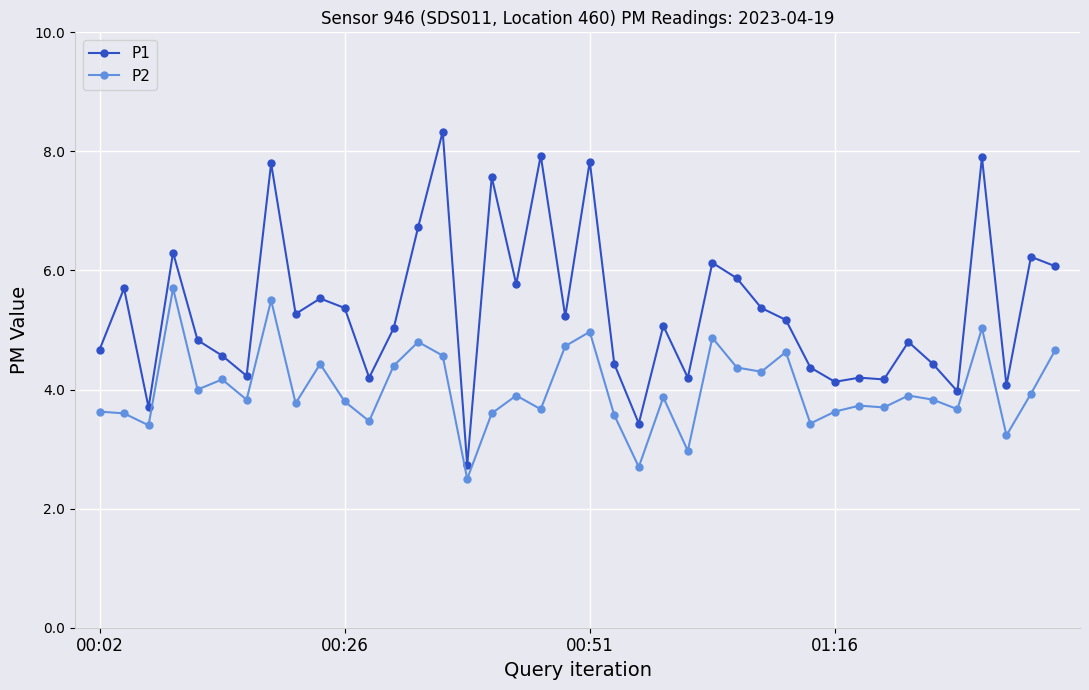

True or false: P2 and P1 cross at least once.

False